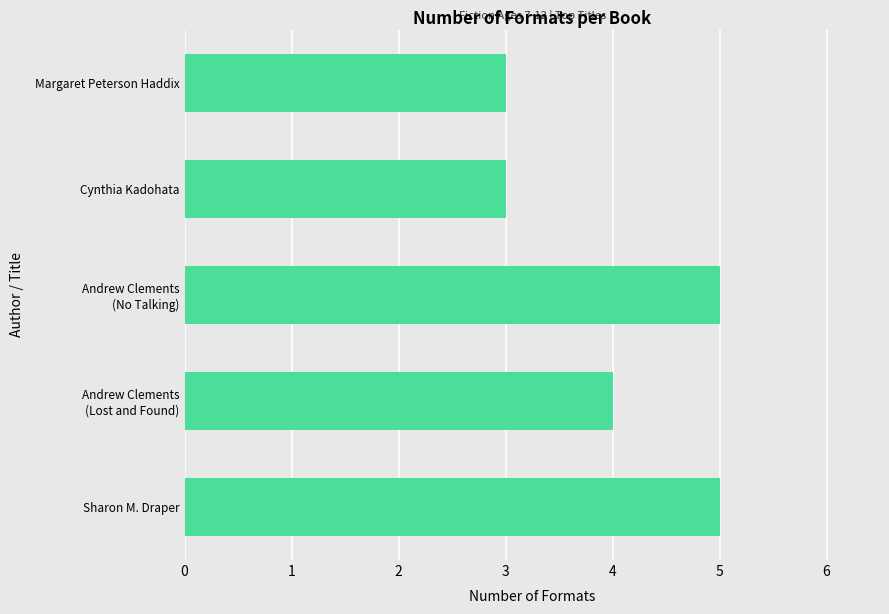

Reading bottom to top, list all the values displayed in this chart.

5	4	5	3	3